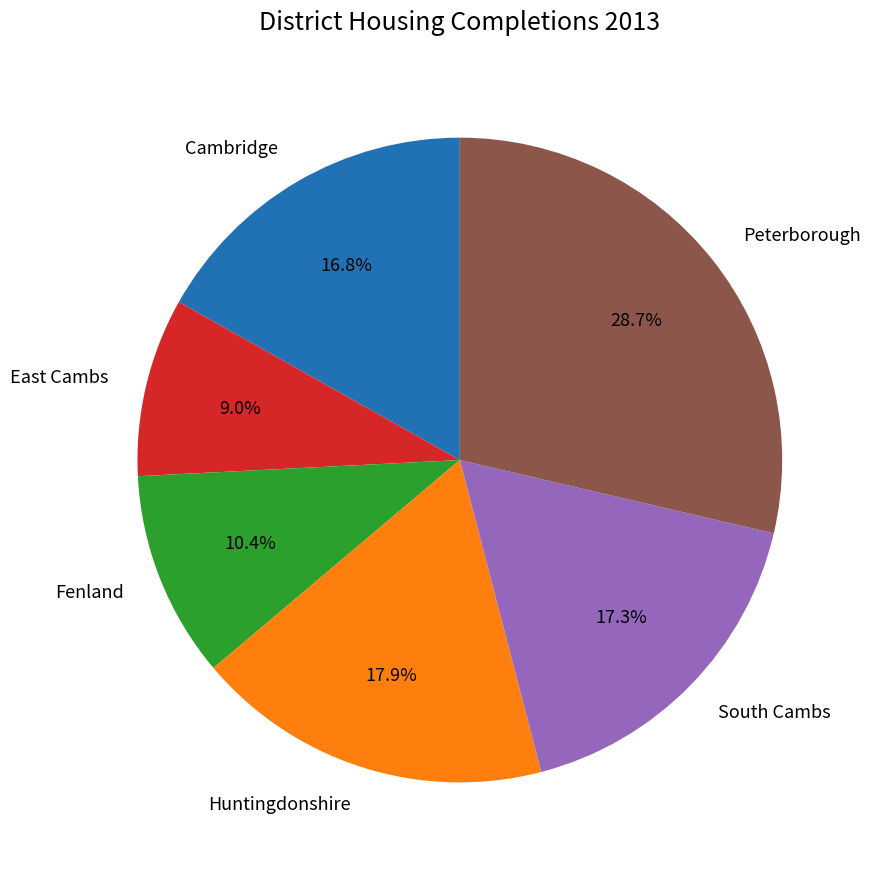

Does Fenland account for over 50% of the chart?

No